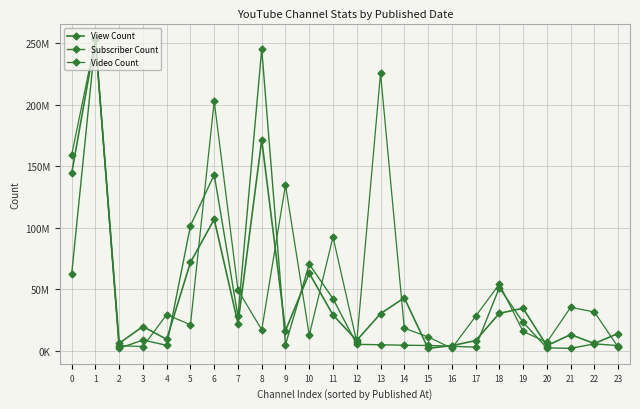

Where is the first local minimum for Video Count?

3